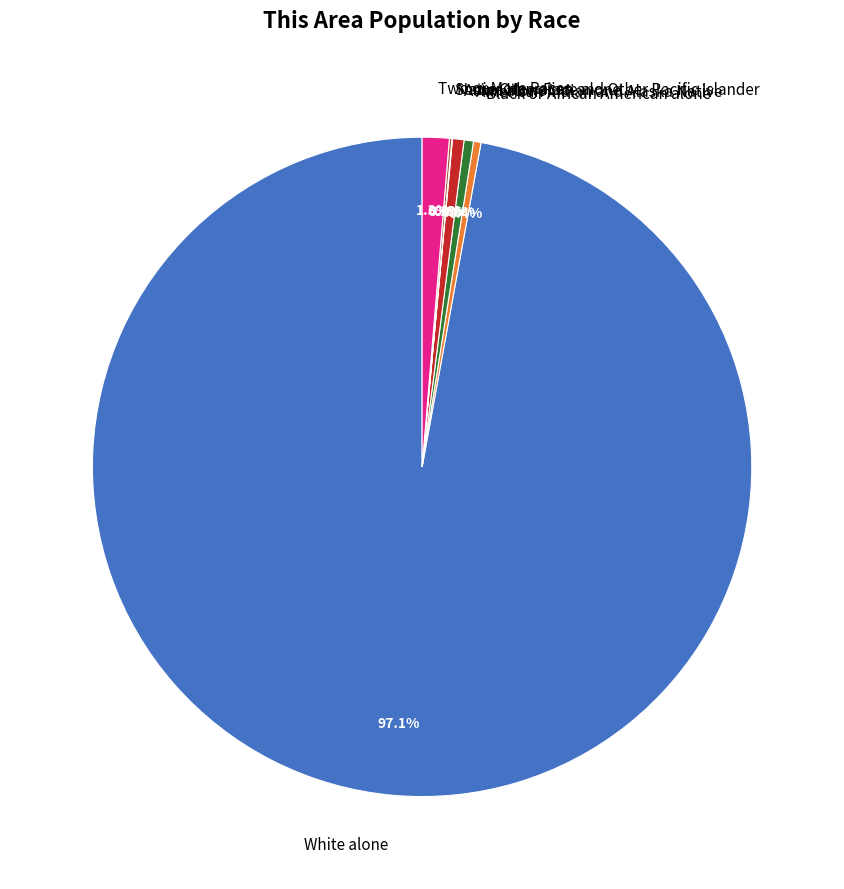

True or false: White alone accounts for 90% of the total.

False